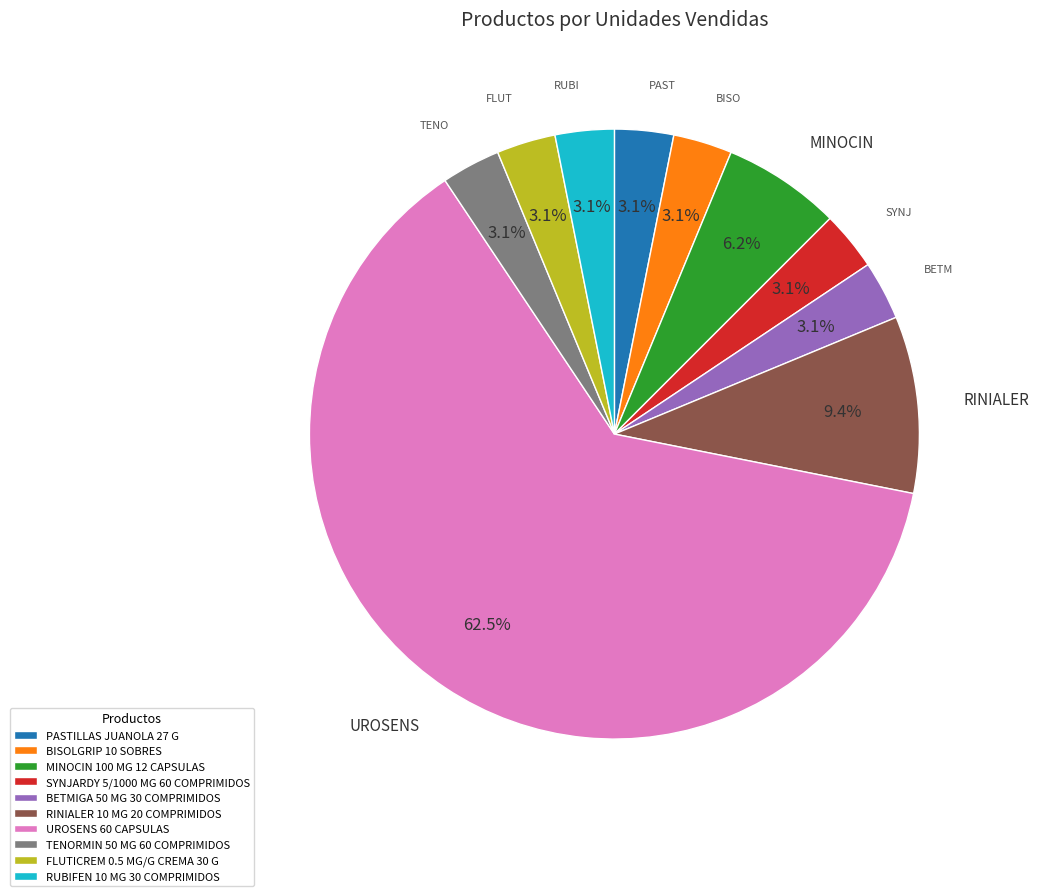

Combined, do FLUTICREM 0.5 MG/G CREMA 30 G and BETMIGA 50 MG 30 COMPRIMIDOS account for over 50%?

No